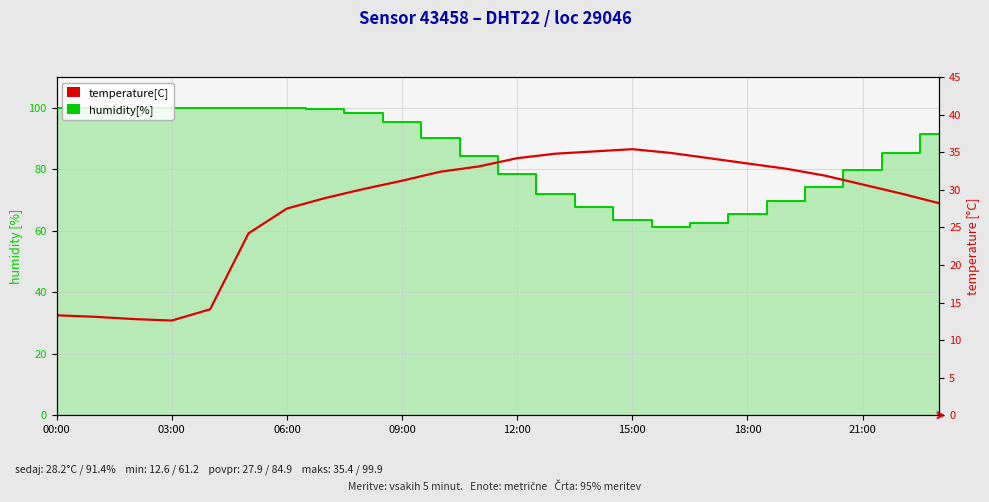

What is the difference between the humidity[%] values at 16 and 06:00?

38.7